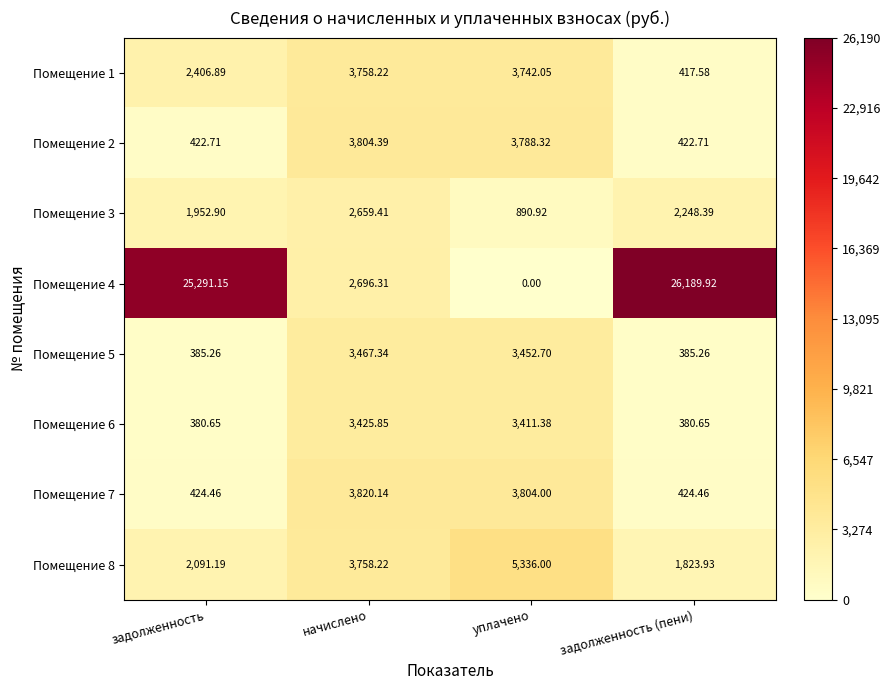

At which label does Помещение 4 first exceed 25291?

задолженность